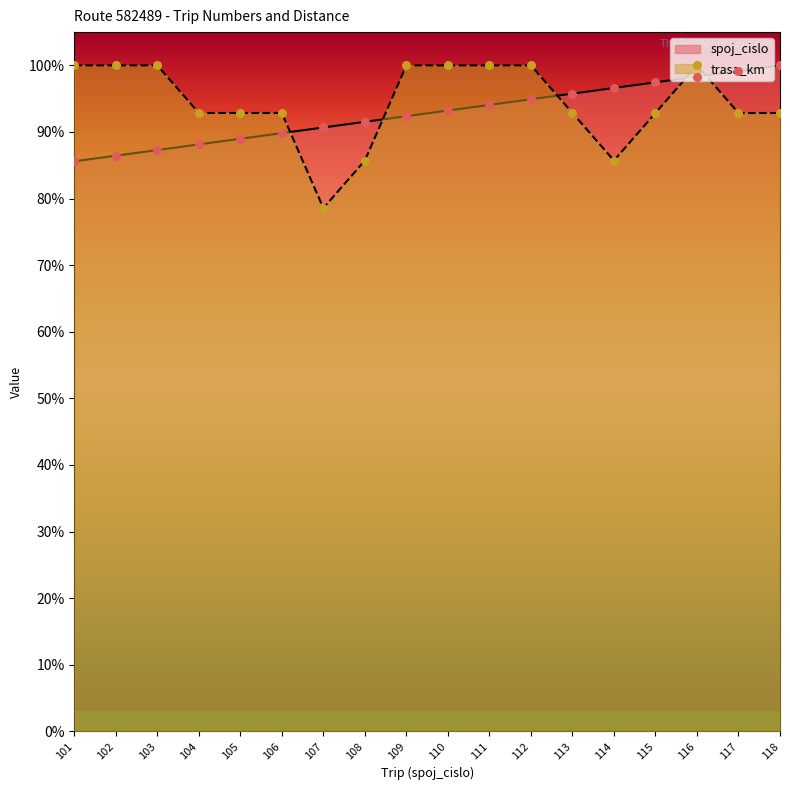

At which category is the sum across all series the highest?

116